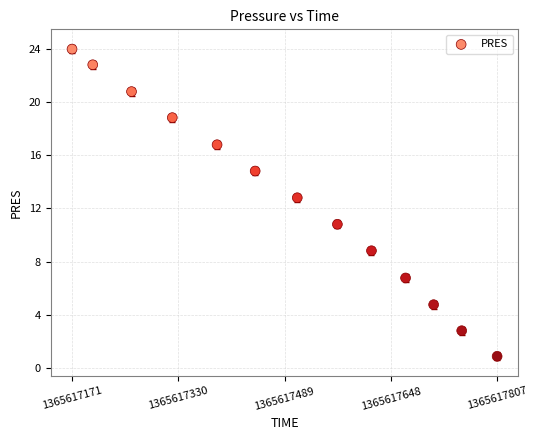

What Y value in the scatter plot is closest to 12?

12.8